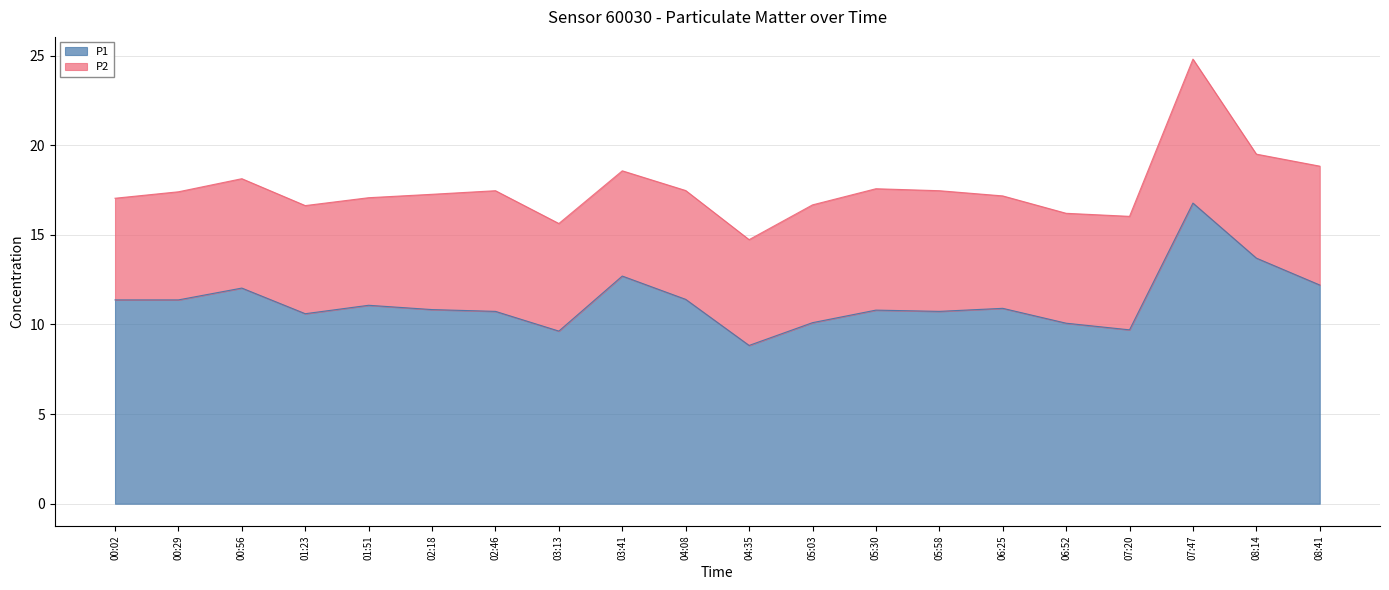

How many values are below 10?

3